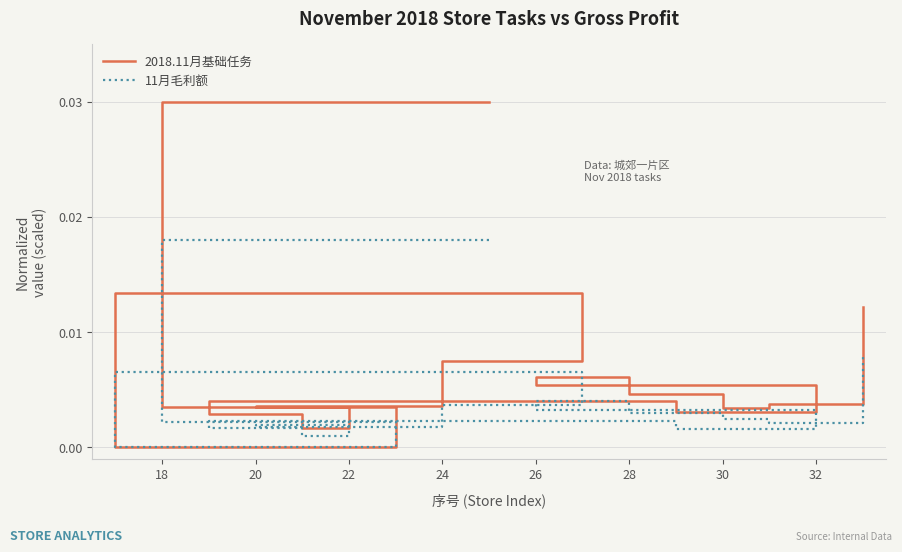

Rank the series at 30 from highest to lowest value.

2018.11月基础任务, 11月毛利额